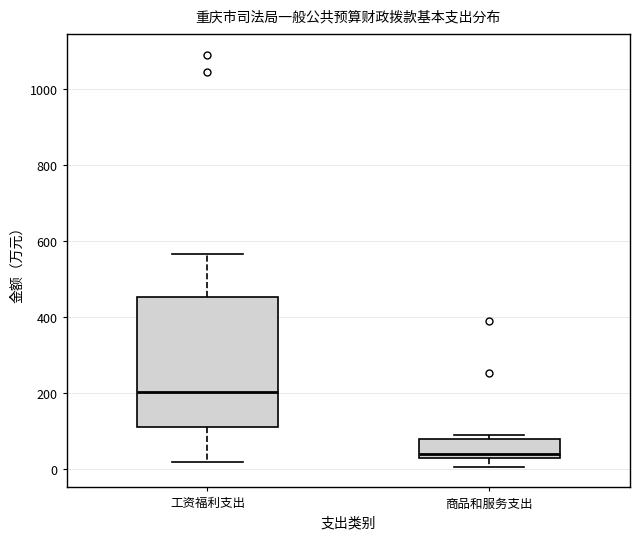

Which box is the tallest, from its lower edge to its upper edge?

工资福利支出